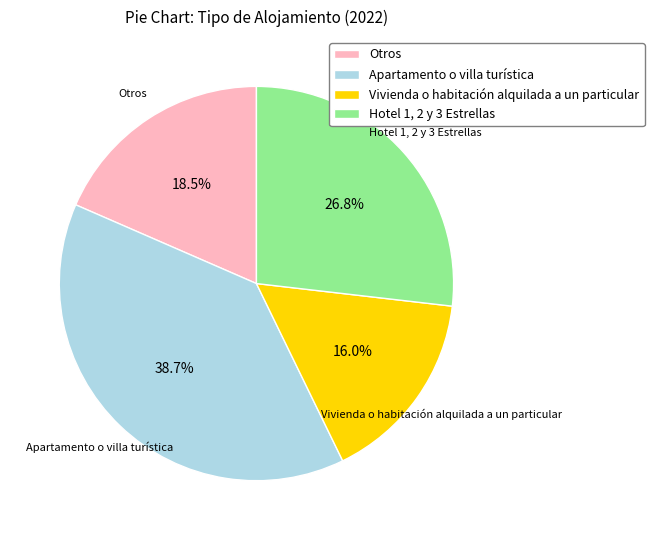

How many segments does this pie chart have?

4